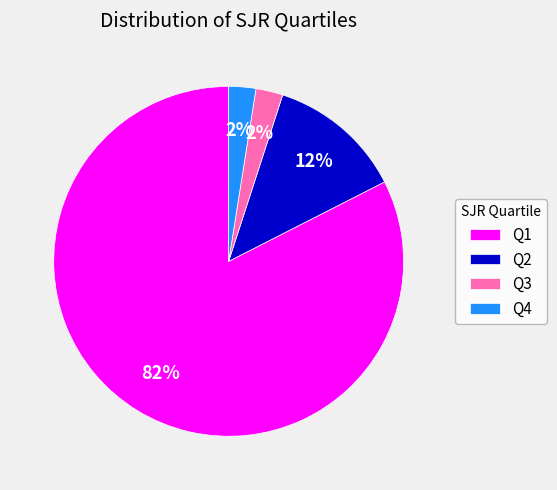

Which slice is the largest?

Q1